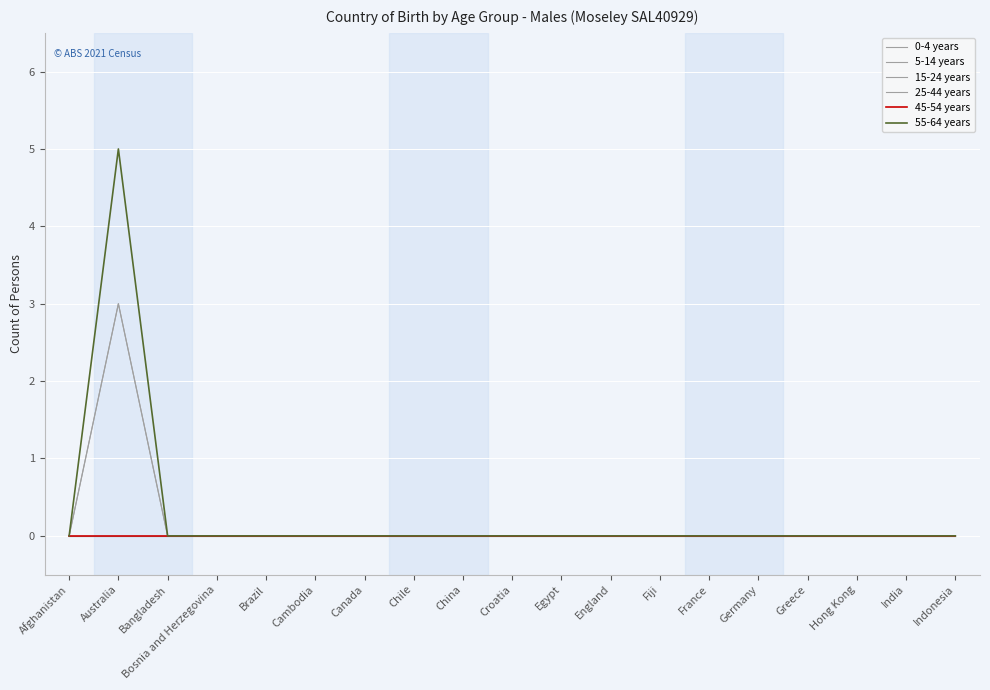

True or false: 45-54 years has a value of 0 at Fiji.

True